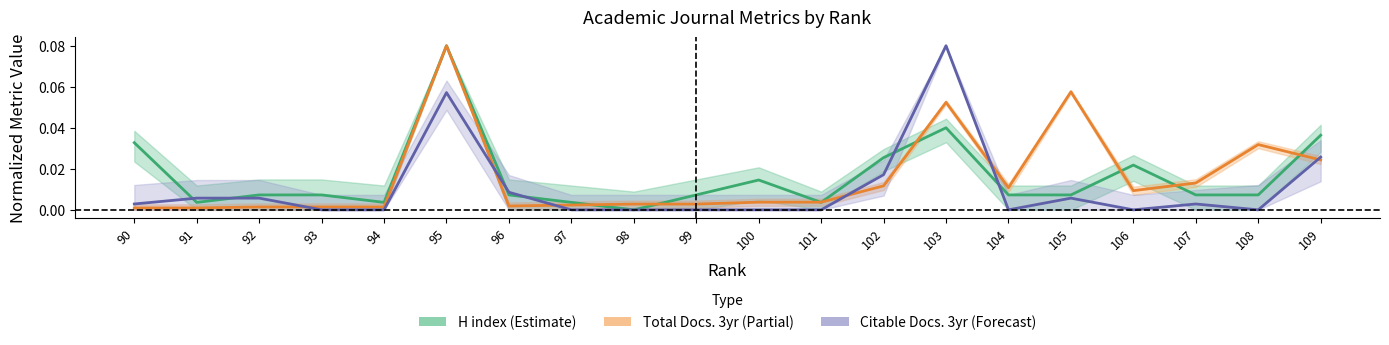

What is the total value across all series at 102?

0.1